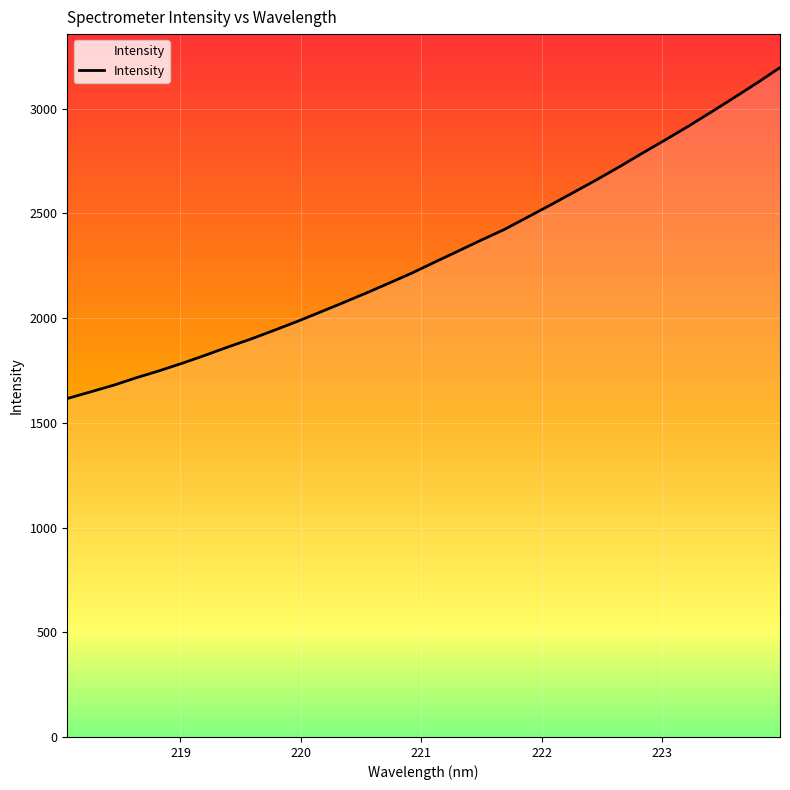

Reading right to left, transcribe all the data shown in this chart.

3196.8	3123.5	3053.1	2984.1	2916.1	2851.2	2787.6	2722.6	2660.1	2600.0	2540.1	2481.8	2423.7	2373.1	2320.9	2269.1	2216.6	2168.1	2120.4	2074.4	2029.3	1984.8	1942.5	1901.3	1863.1	1823.2	1784.9	1749.0	1715.5	1679.5	1647.7	1616.3